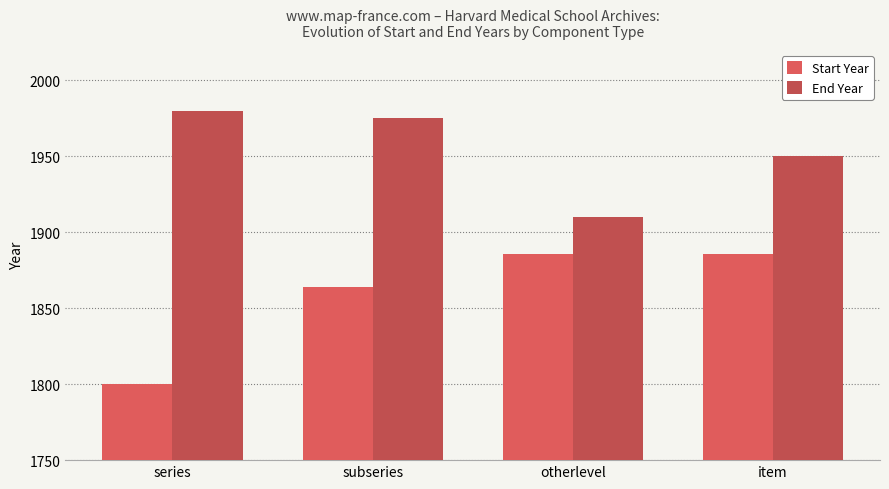

At how many categories does at least one series exceed 1883?

4